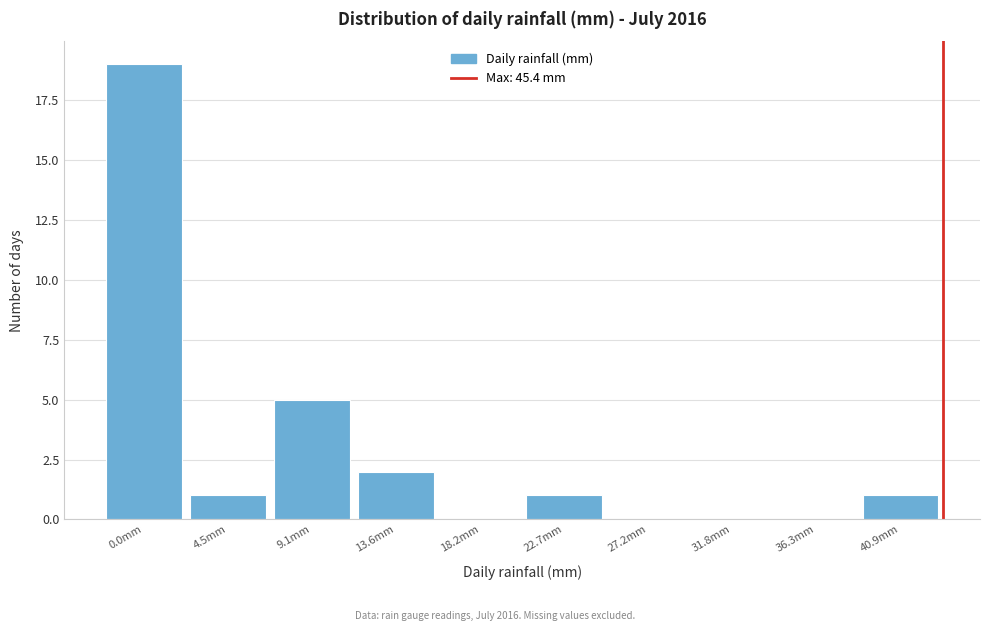

Reading left to right, what are all the values shown in this chart?

0.0mm=19	4.5mm=1	9.1mm=5	13.6mm=2	18.2mm=0	22.7mm=1	27.2mm=0	31.8mm=0	36.3mm=0	40.9mm=1